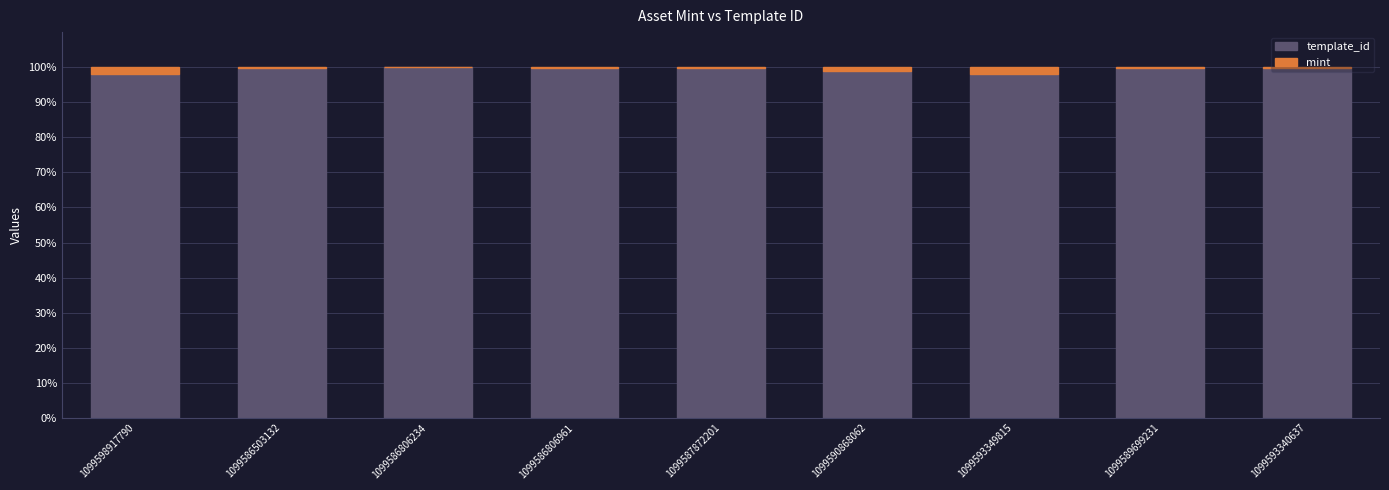

What is the sum of all template_id values?

894.1